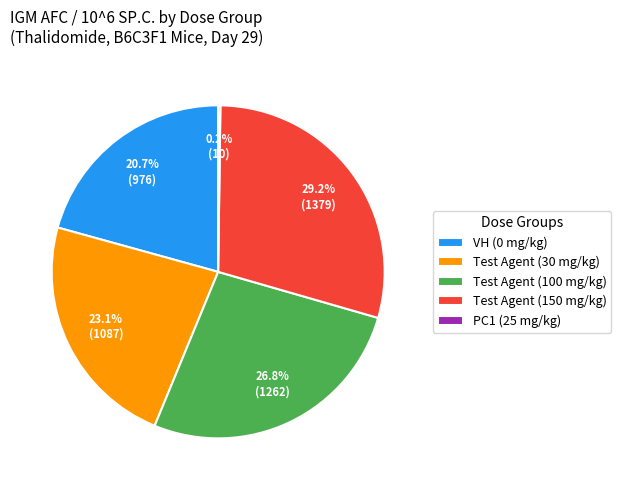

What is the ratio of the value at VH (0 mg/kg) to the value at Test Agent (30 mg/kg)?

0.9